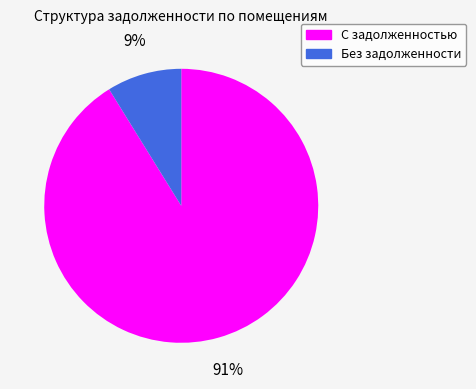

Which category has the smallest portion of the pie?

Без задолженности